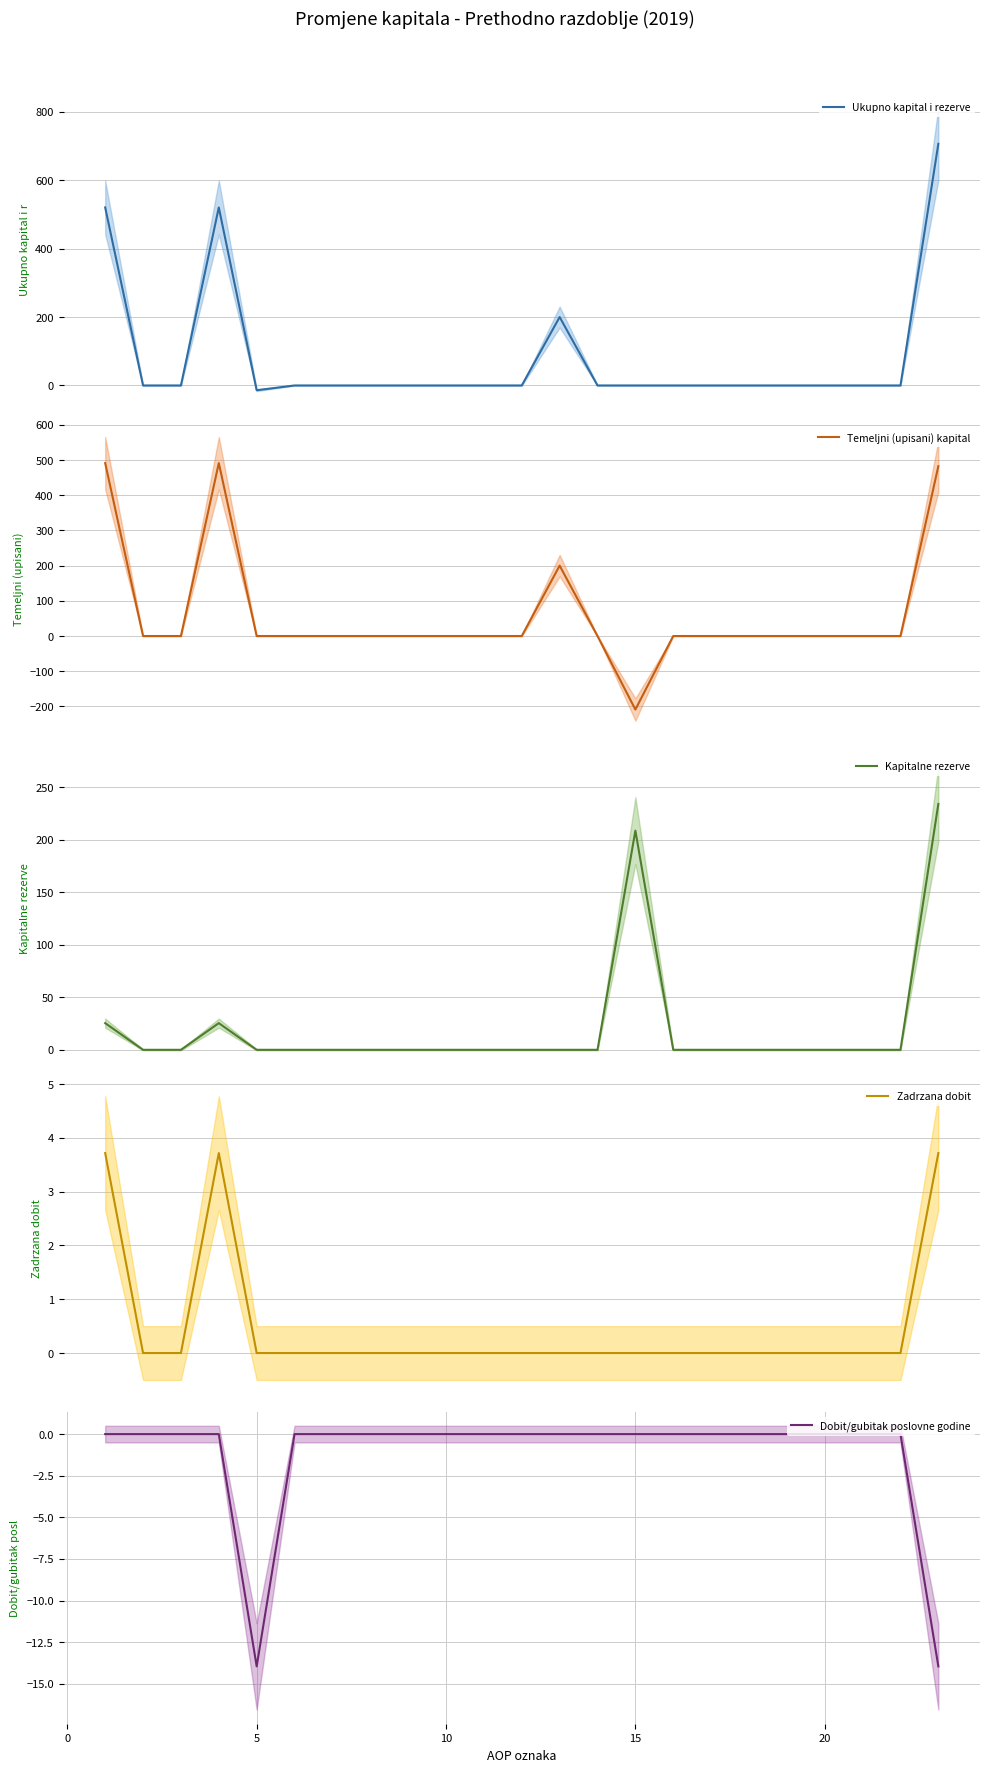

In Dobit/gubitak poslovne godine, how many points are lower than both neighbors (excluding endpoints)?

1